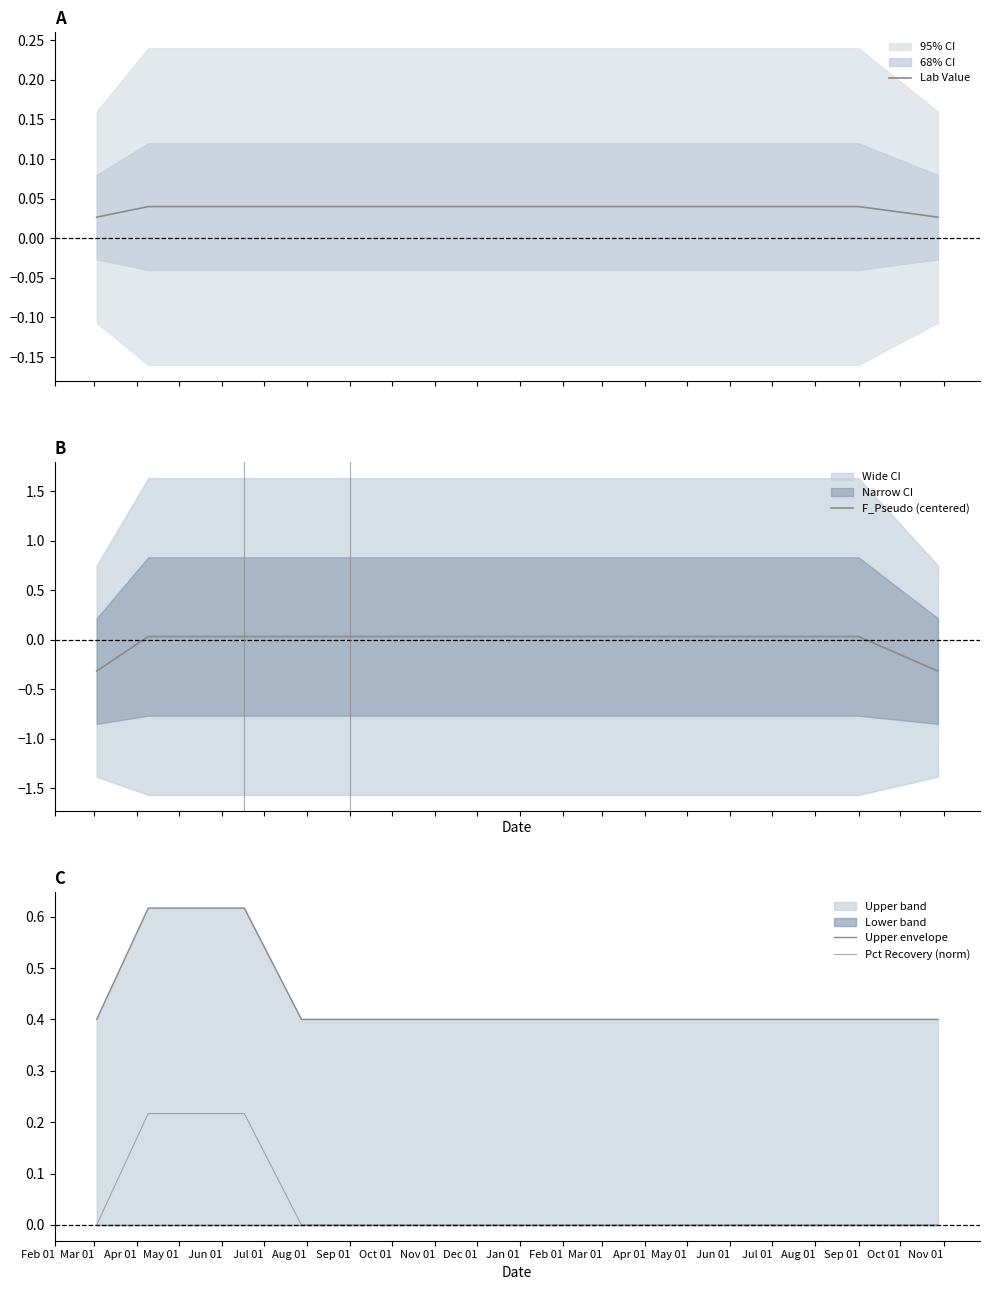

What is the highest value of the Pct Recovery (norm) series?

0.2